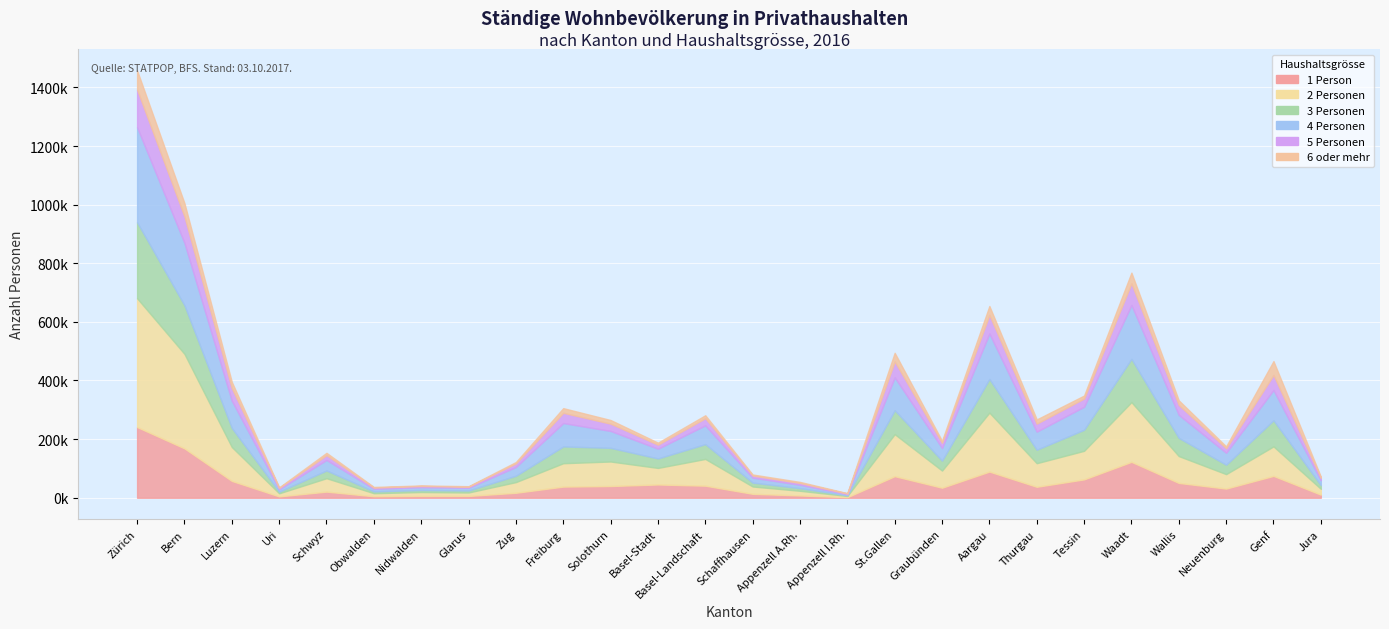

At which label does 4 Personen first exceed 57716?

Zürich